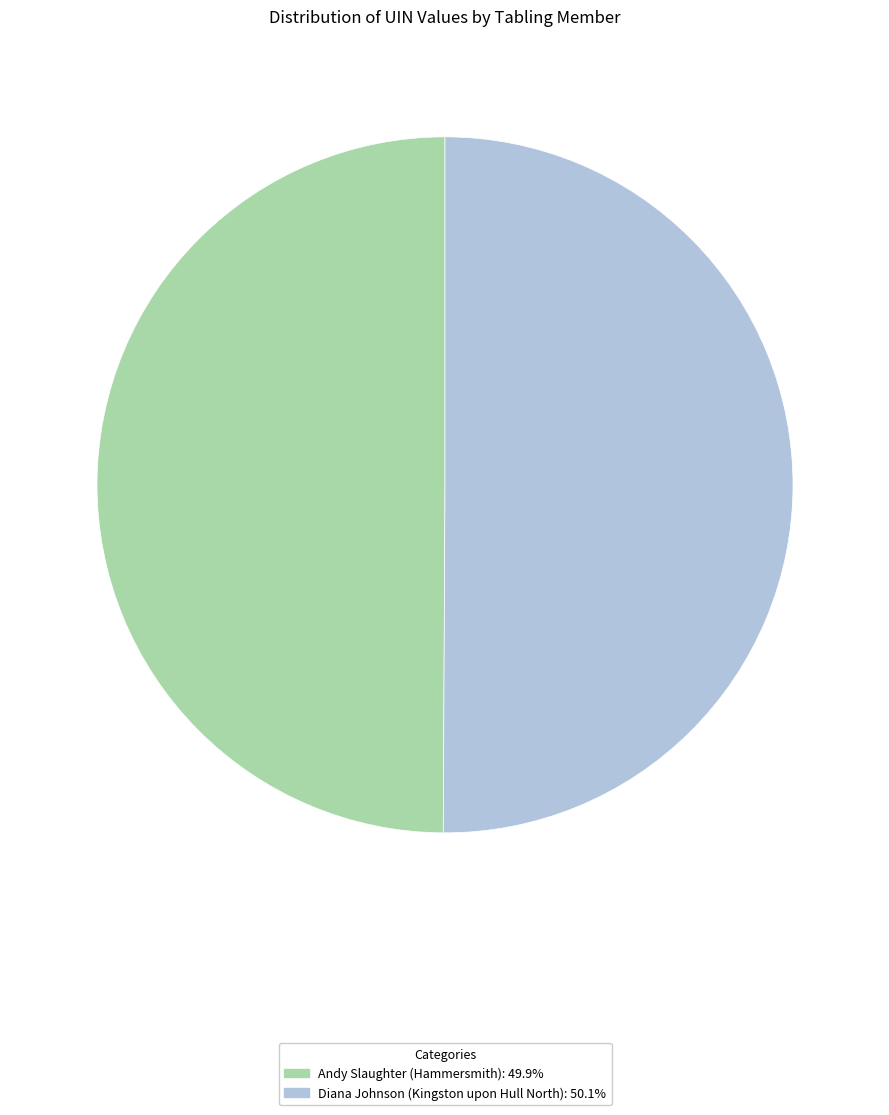

Do Diana Johnson (Kingston upon Hull North) and Andy Slaughter (Hammersmith) together represent more than half of the pie?

Yes